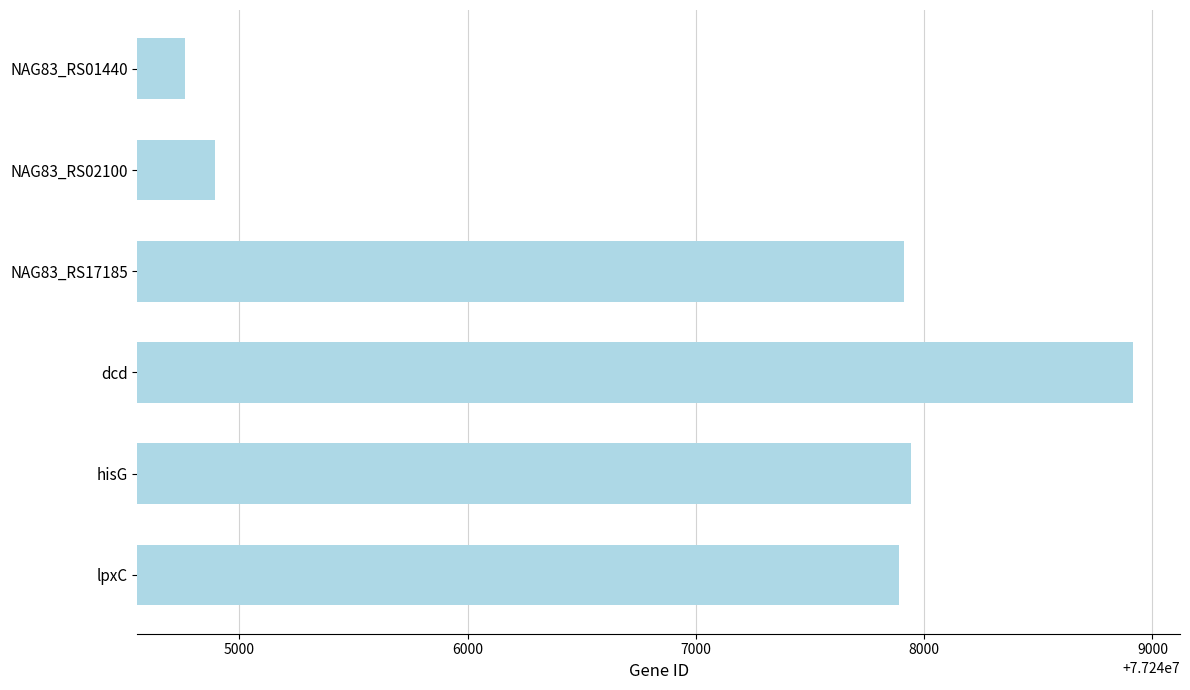

What is the difference between the second highest and minimum values?

3182